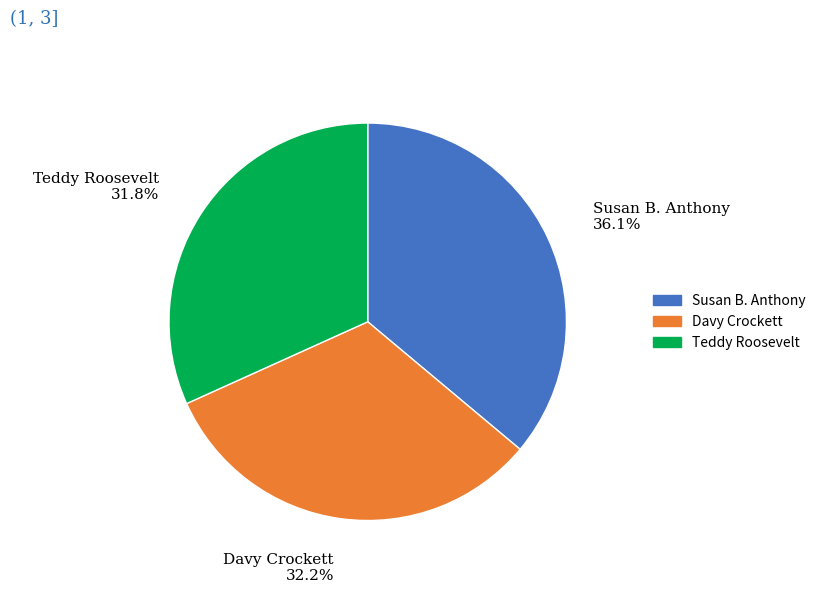

What percentage is the Susan B. Anthony slice, to the nearest percent?

36%